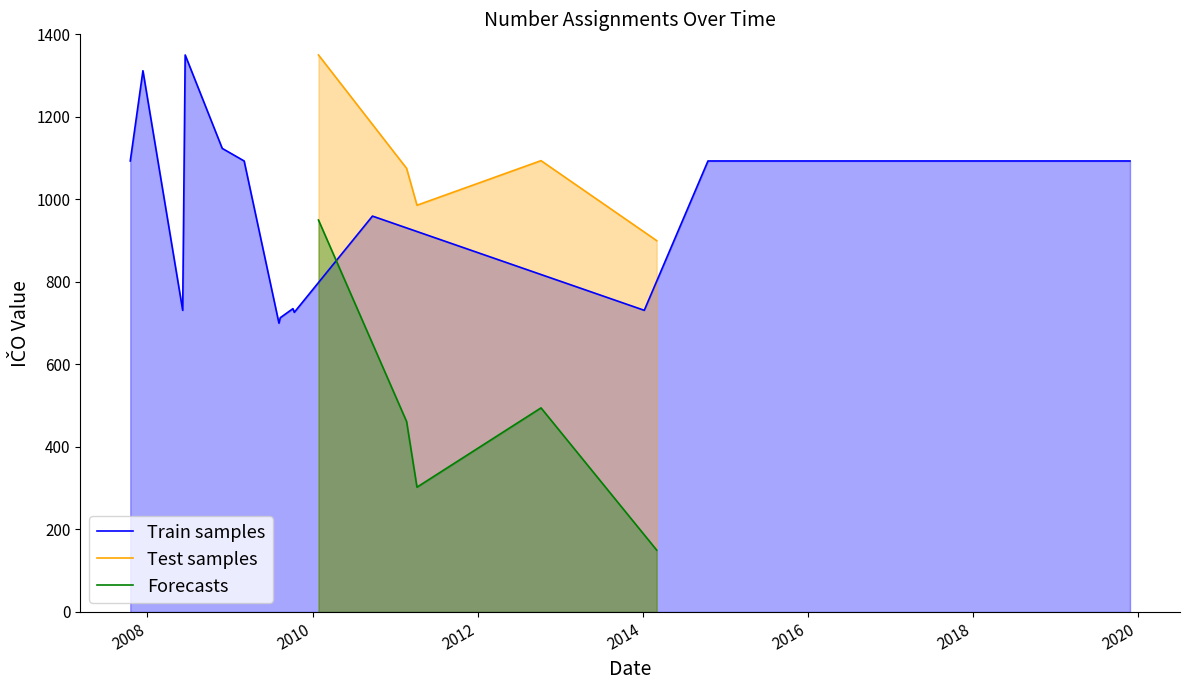

True or false: Forecasts and Test samples cross at least once.

False